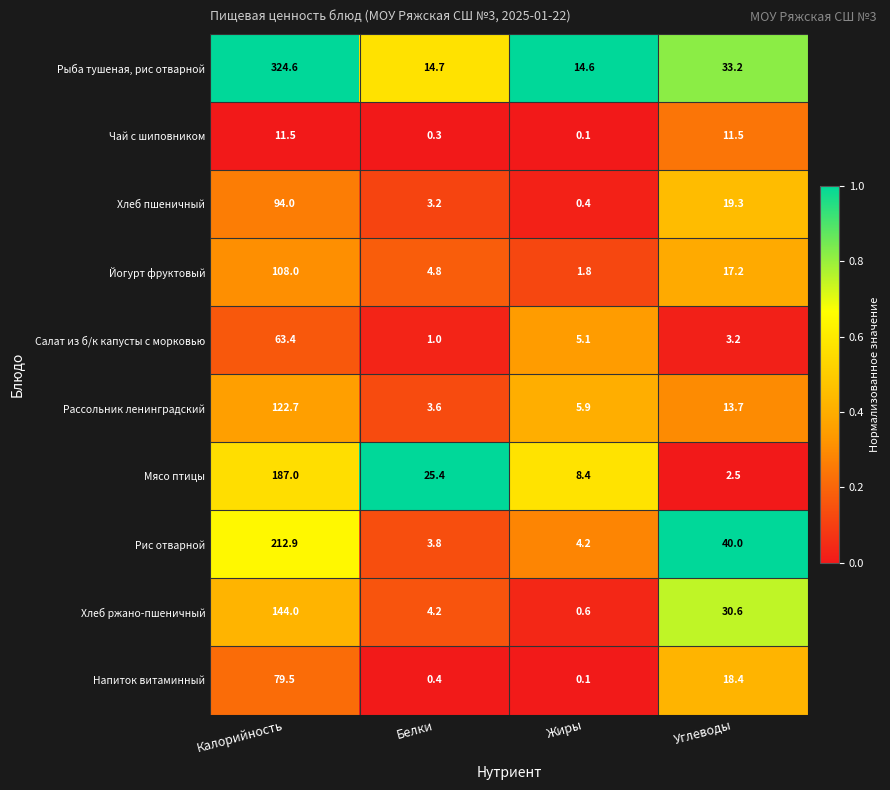

What is the maximum value for Рис отварной?

212.9